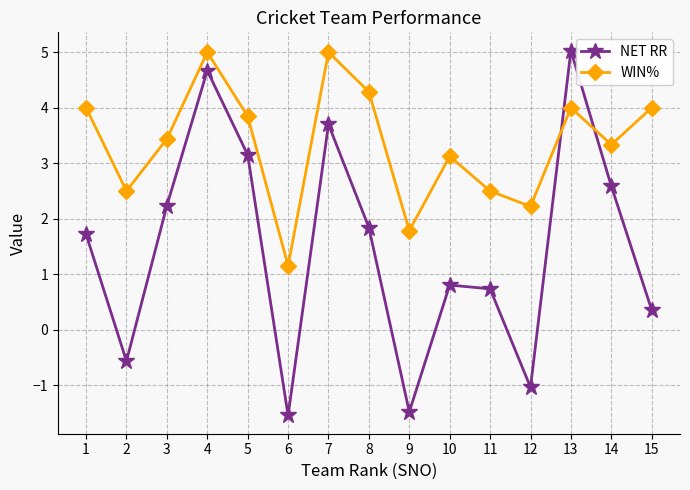

True or false: WIN% has a value of 1.8 at 9.

True